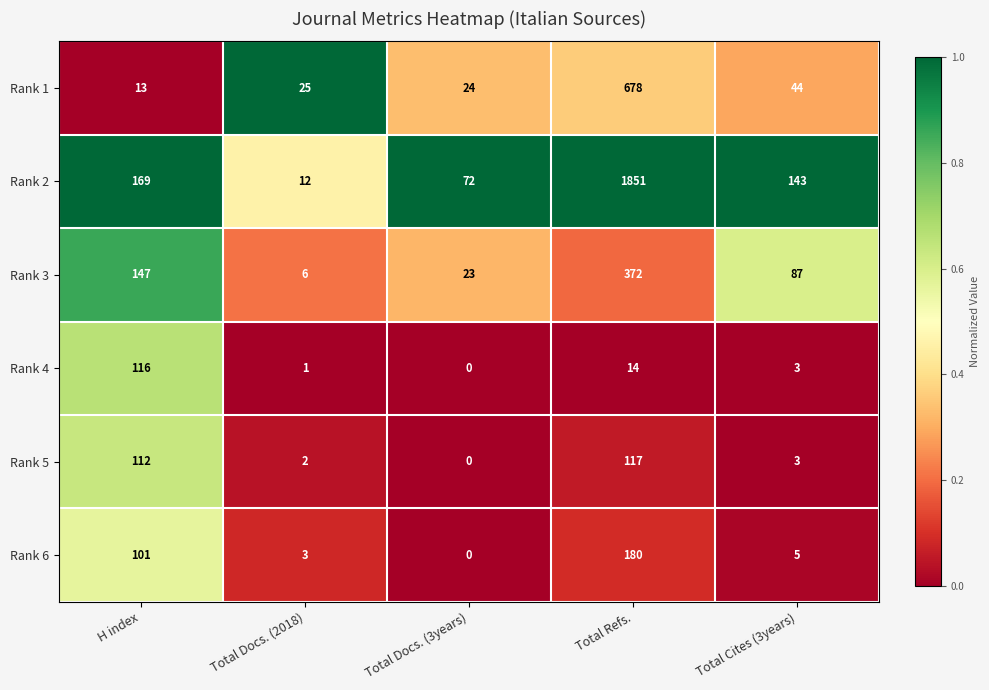

Which series has the largest total across all categories?

Rank 2